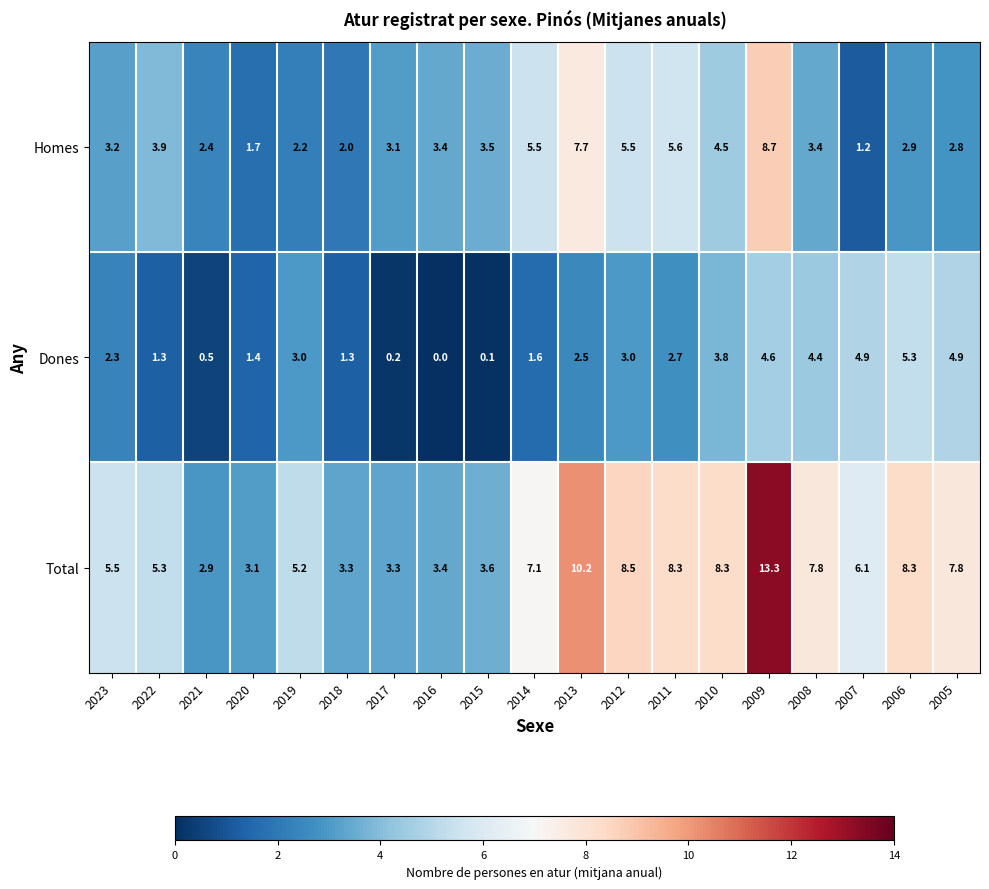

Between 2017 and 2016, which series saw the biggest shift?

Homes